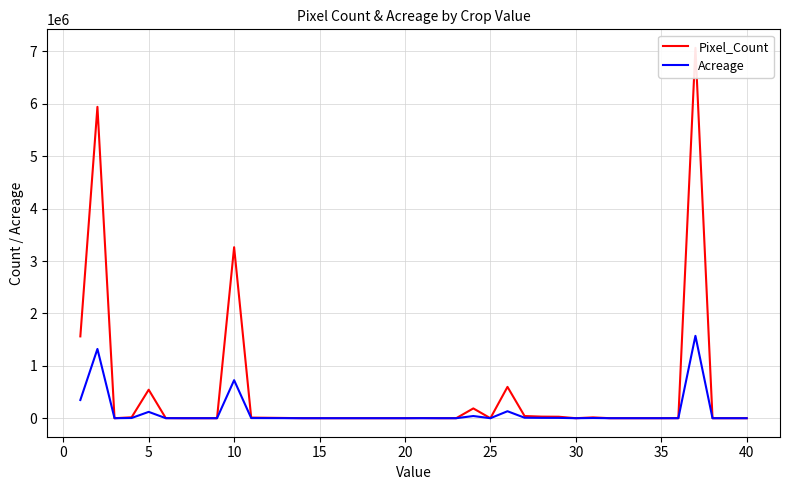

At how many categories does at least one series exceed 3208511?

3